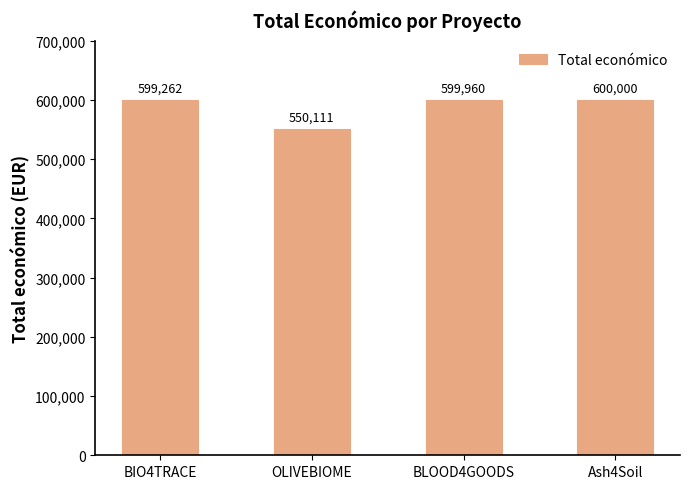

Which category has the highest value across all series?

Ash4Soil